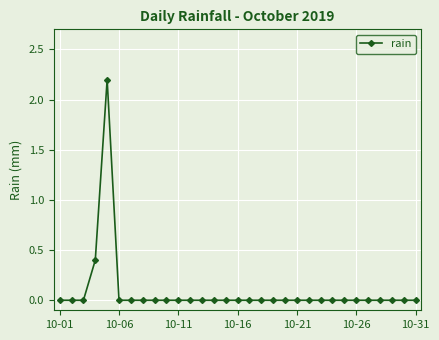

How many data points does each series have?

31